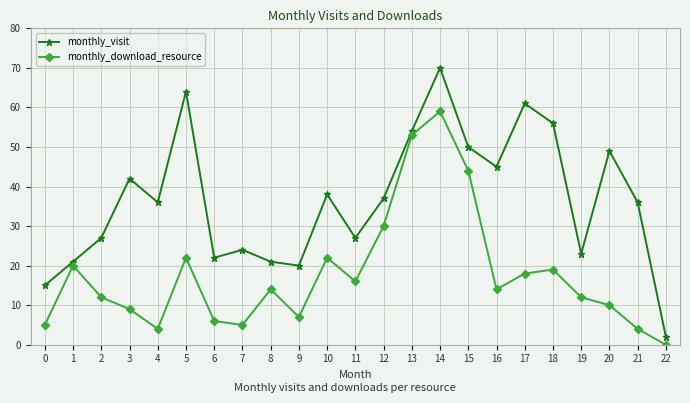

Between 10 and 12, which series saw the biggest shift?

monthly_download_resource